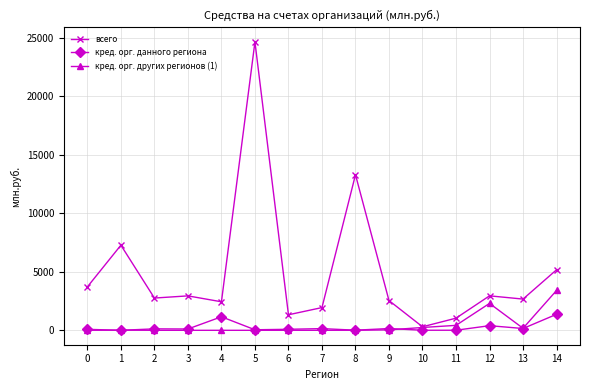

What is the approximate value of кред. орг. данного региона at 12, to the nearest 100?

400